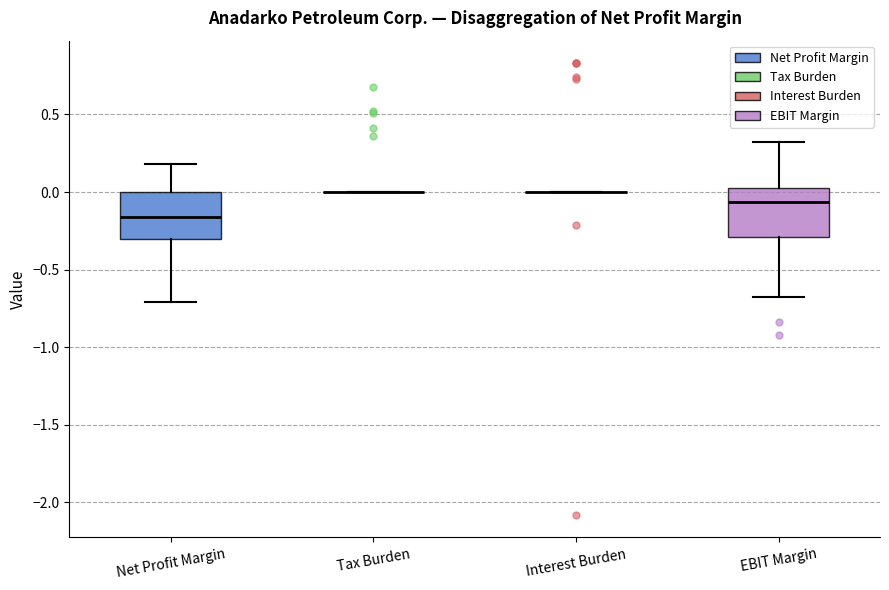

Reading left to right, read every box against the y-axis: the position of its median line, the range the box covers, and the ends of its whiskers. The values are not printed on the chart, so give them approximately, as read against the axis.

Net Profit Margin: median -0.15, box -0.30 to 0.00, whiskers -0.70 to 0.20
Tax Burden: box collapsed to a line at 0.00, whiskers 0.00 to 0.00
Interest Burden: box collapsed to a line at 0.00, whiskers 0.00 to 0.00
EBIT Margin: median -0.05, box -0.30 to 0.05, whiskers -0.70 to 0.30